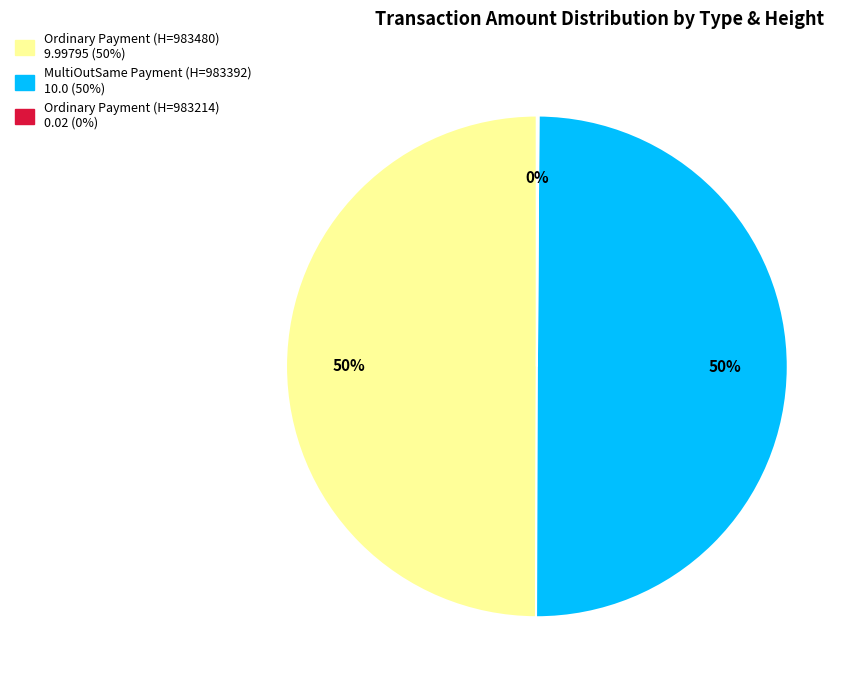

To the nearest percent, what is the difference between the largest and smallest slice percentages?

50%